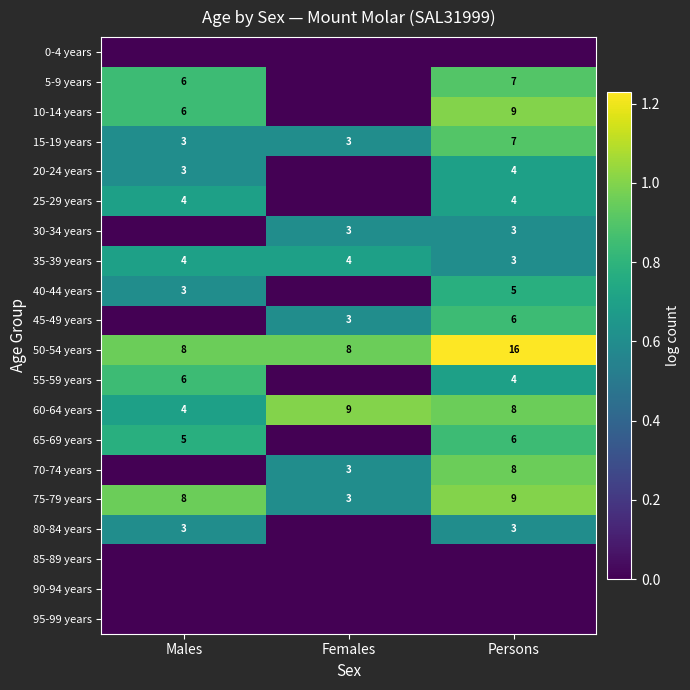

What is the spread (max minus min) of values at Persons?

1.2